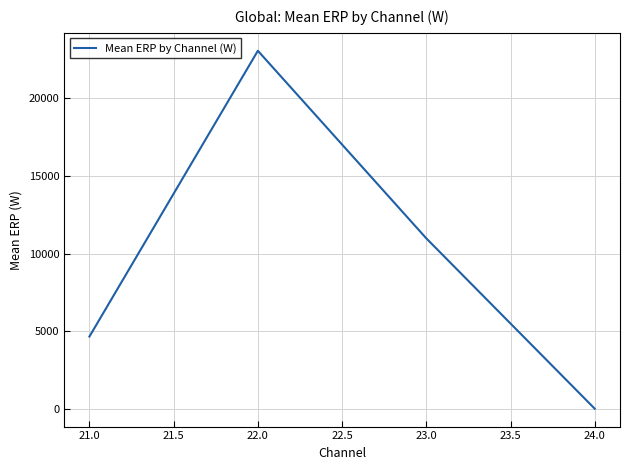

What is the change in value from 21.0 to 22.0?

+18395.8